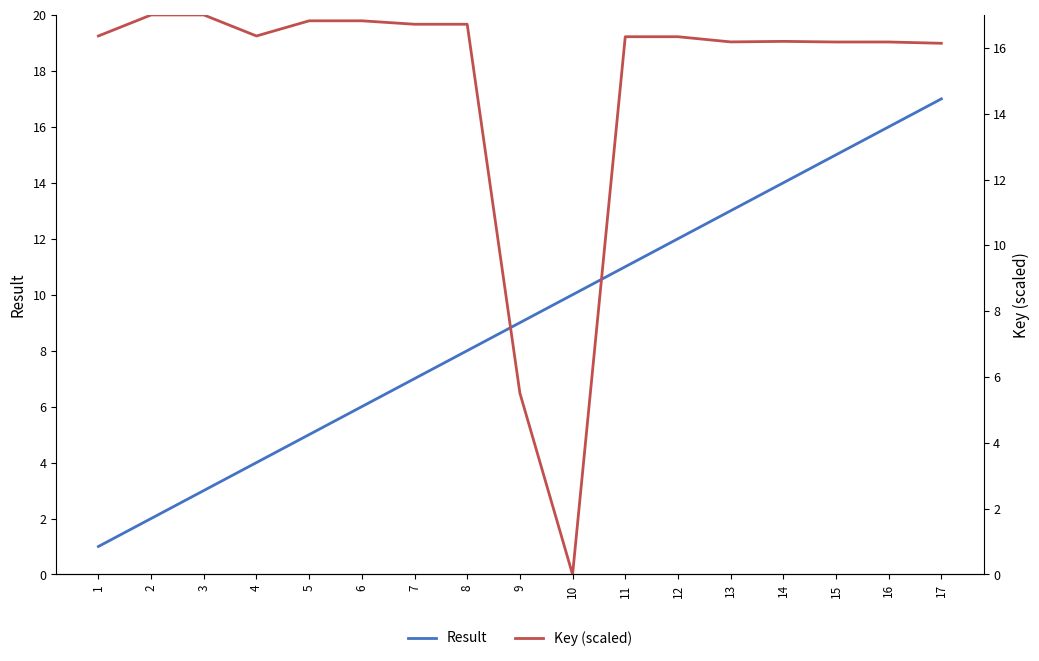

How many lines are shown in the chart?

2